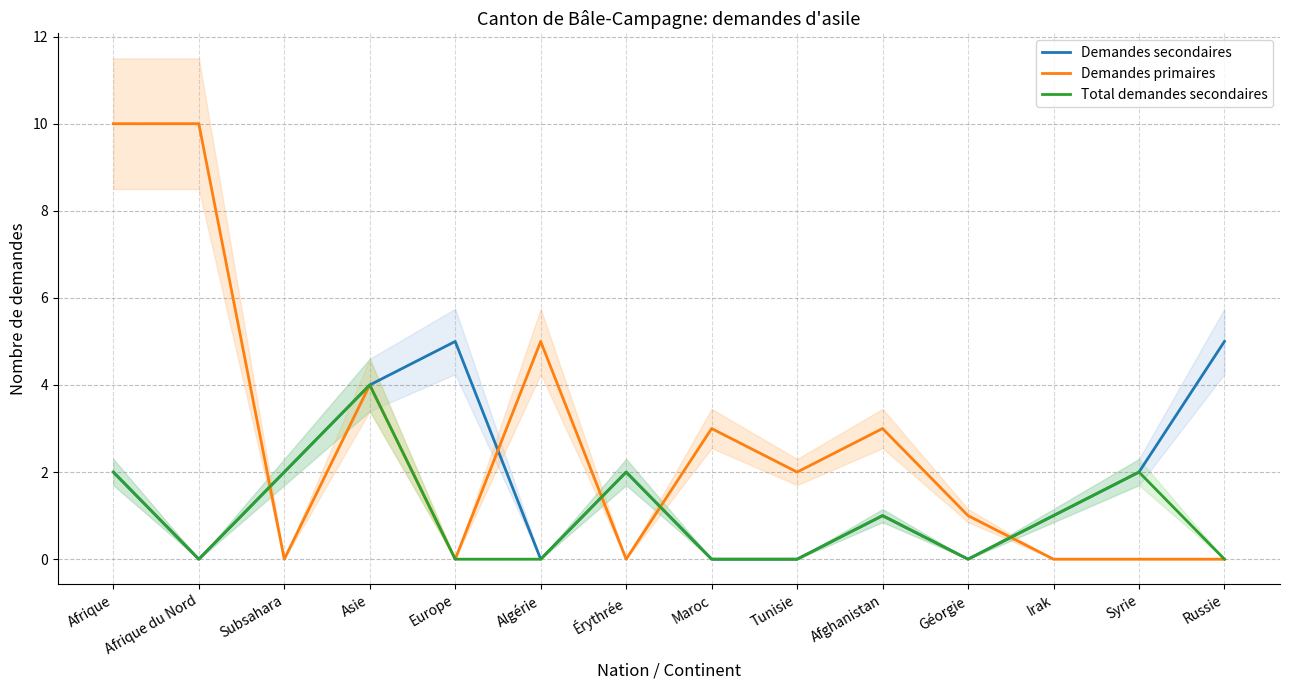

What is the label of the 5th point from the right?

Afghanistan